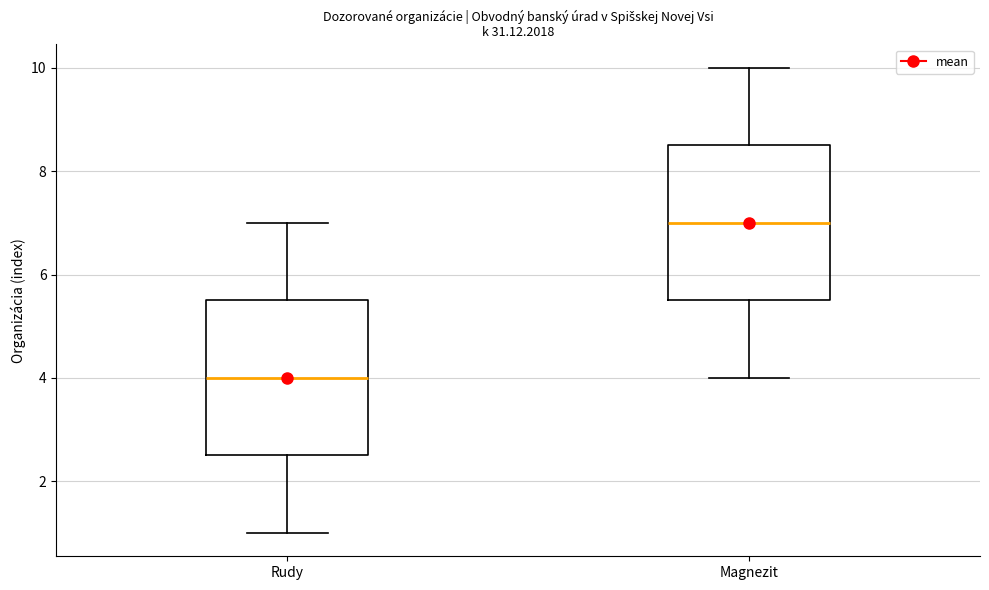

Where does the upper whisker of the box for Rudy end on the y-axis? The values are not printed on the chart, so give them approximately, as read against the axis.

7.0